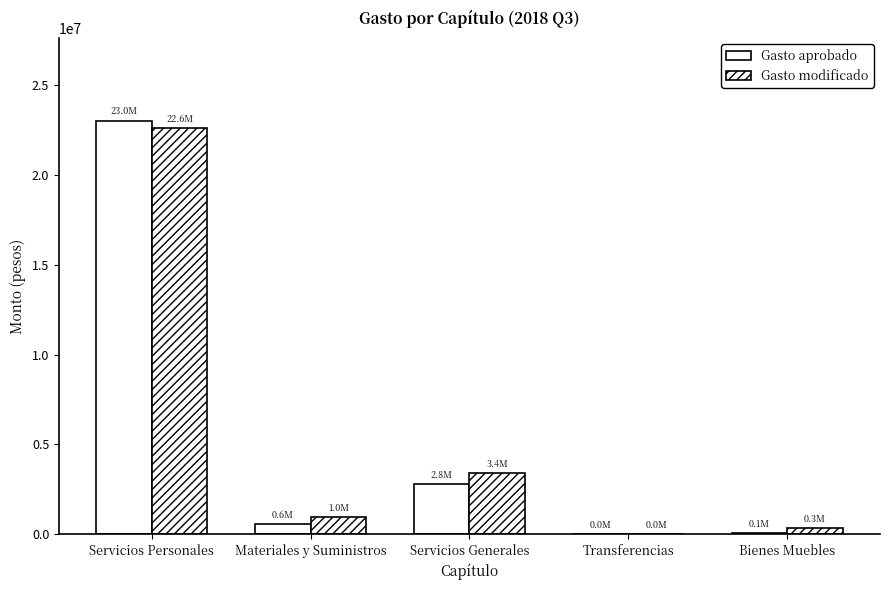

Are the bars horizontal?

No